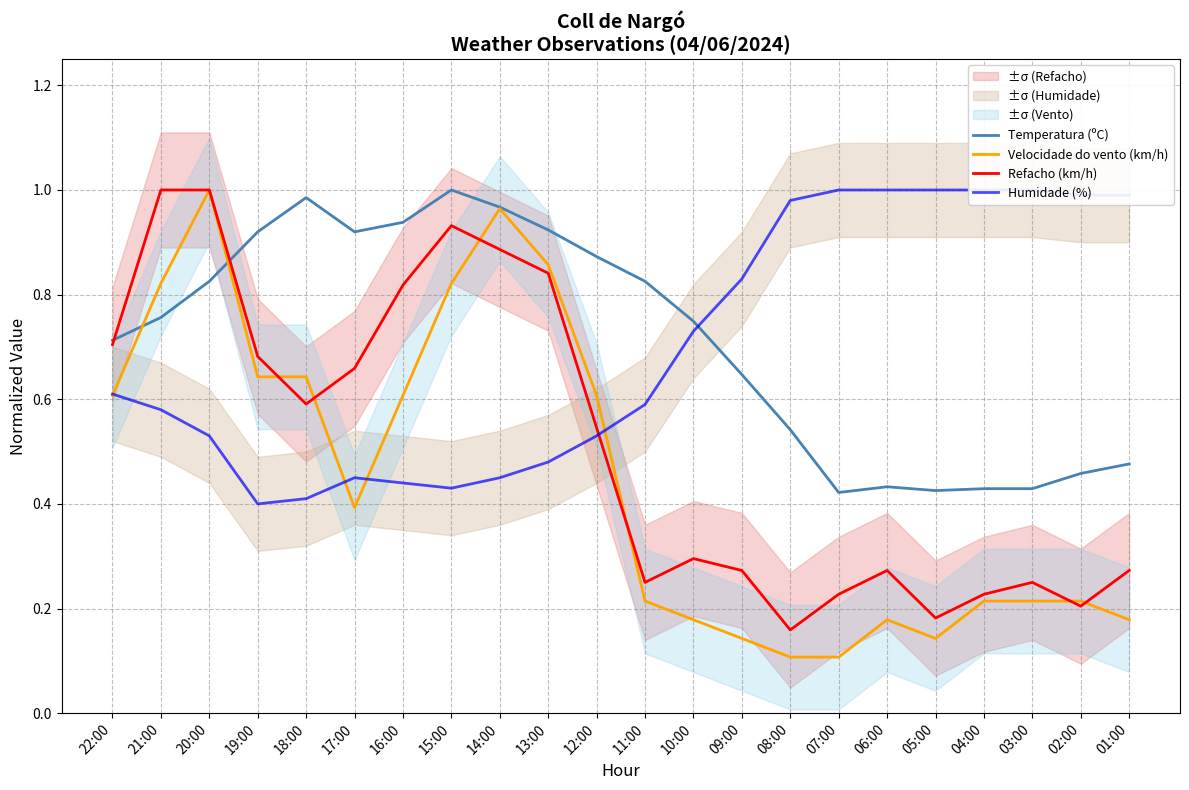

At how many categories does at least one series exceed 0?

22